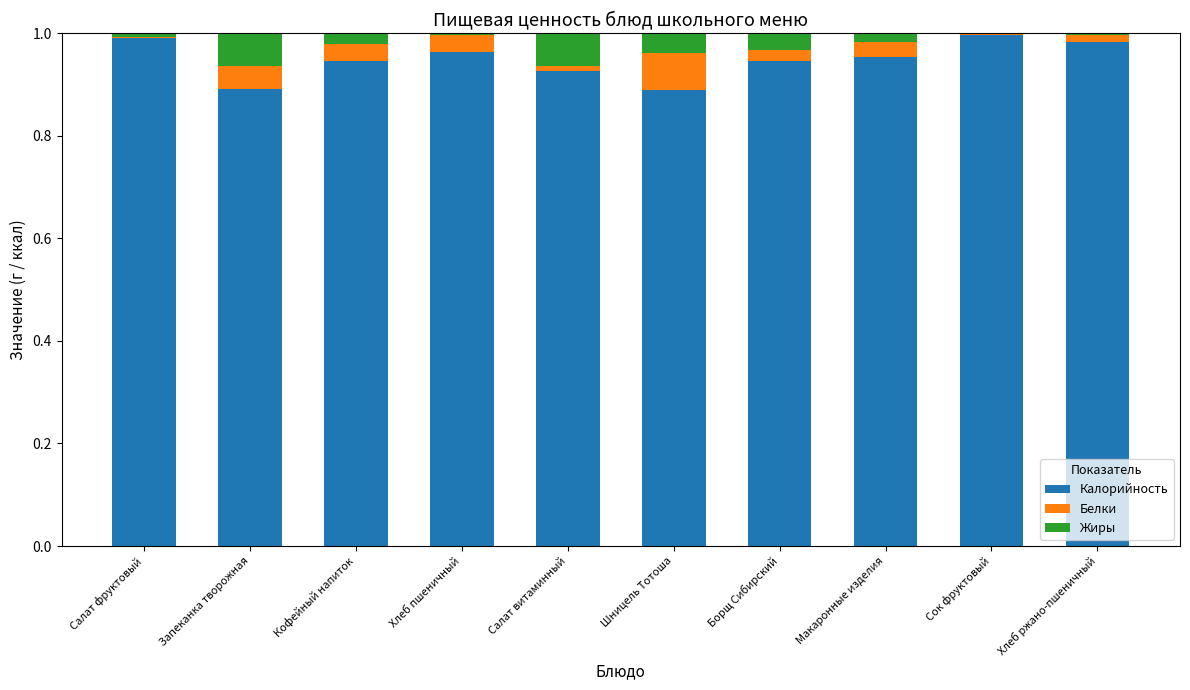

Is it true that Калорийность equals 0.5 at Макаронные изделия?

False